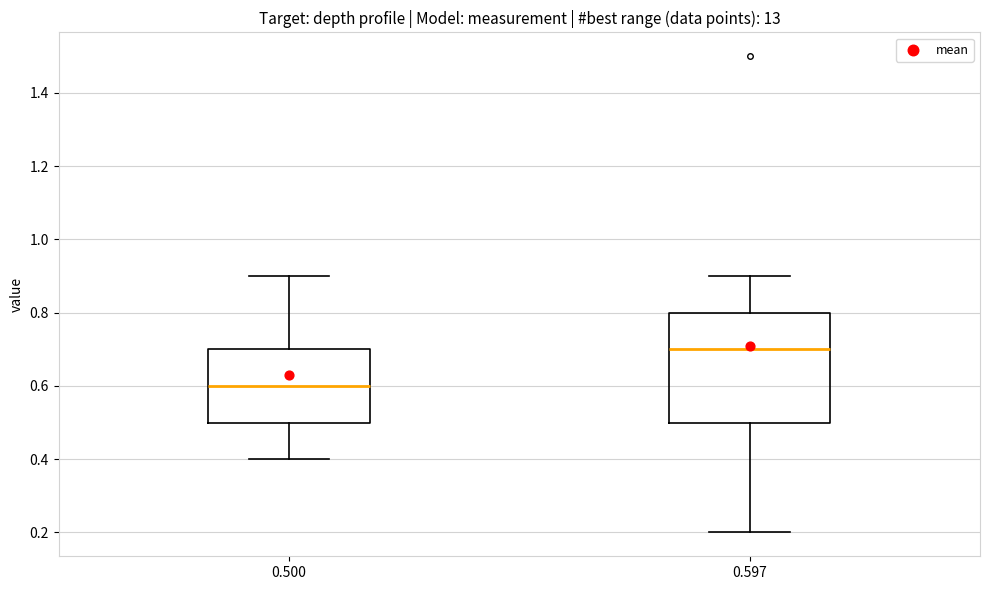

Reading left to right, transcribe this box plot: for each box, give where its median line is, the range the box spans, and where its two whiskers end, as read against the y-axis. The values are not printed on the chart, so give them approximately, as read against the axis.

0.500: median 0.6, box 0.5 to 0.7, whiskers 0.4 to 0.9
0.597: median 0.7, box 0.5 to 0.8, whiskers 0.2 to 0.9